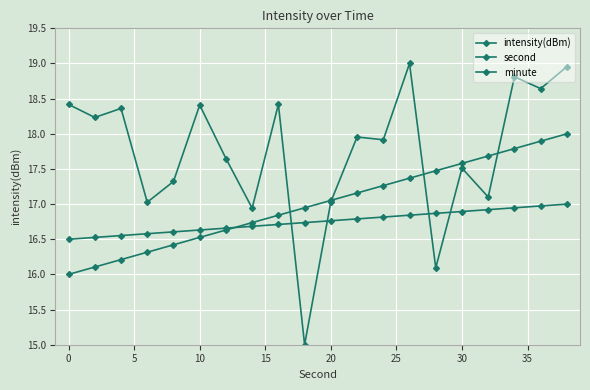

Is this an area chart (filled region under the line)?

No